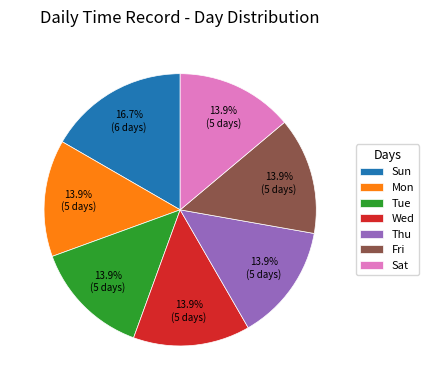

Is Fri the majority of the pie?

No